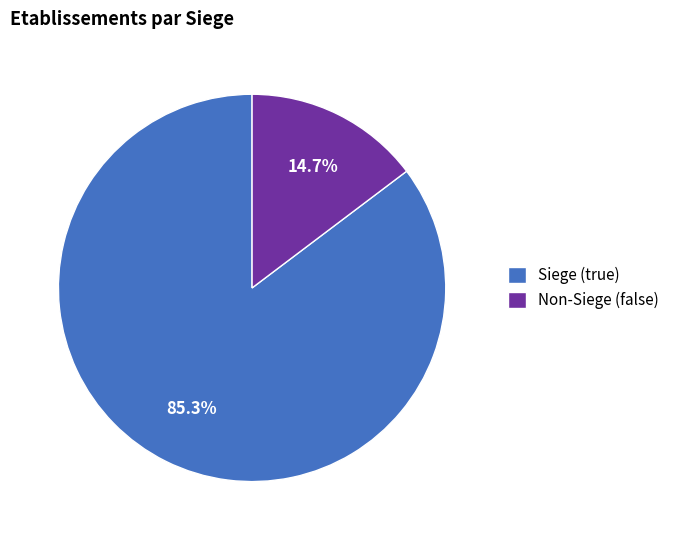

How many segments does this pie chart have?

2